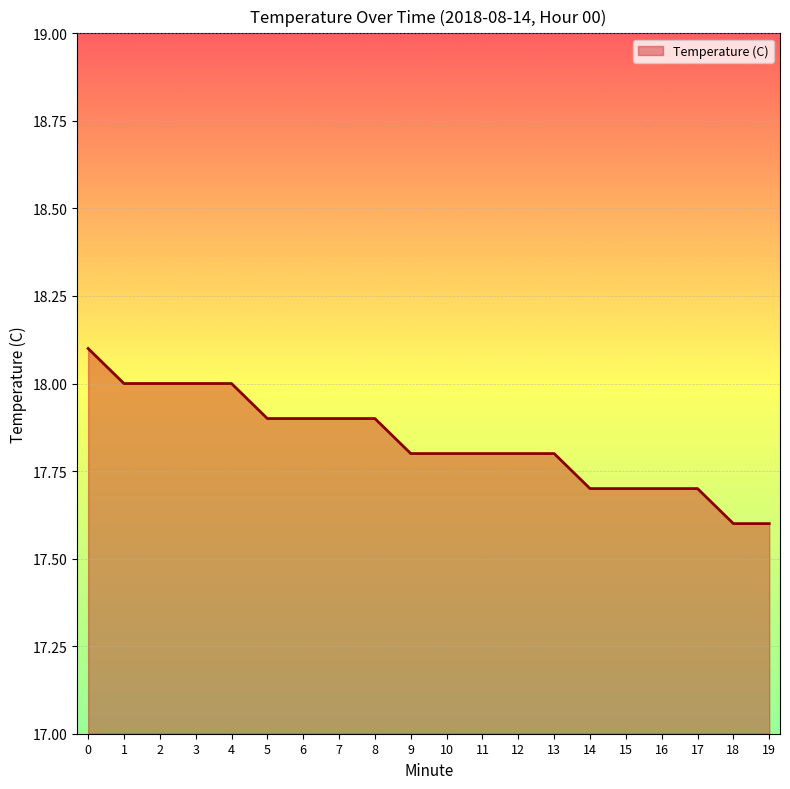

The value at 19 is 23.0. True or false?

False